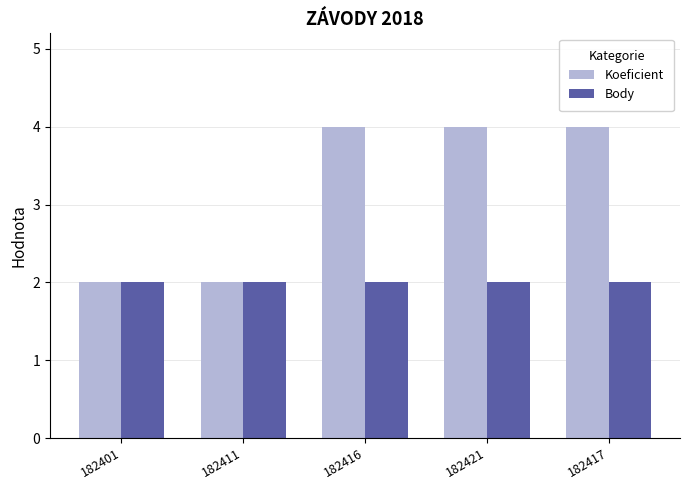

Rank the series by their average value, from lowest to highest.

Body, Koeficient